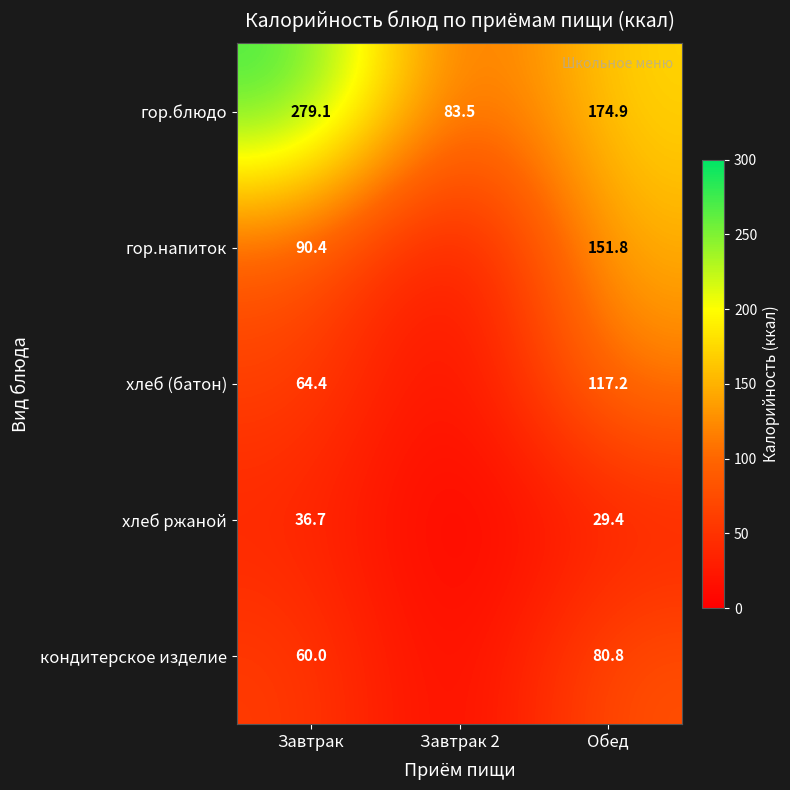

What is the difference between the second highest and minimum values in the гор.блюдо series?

91.4